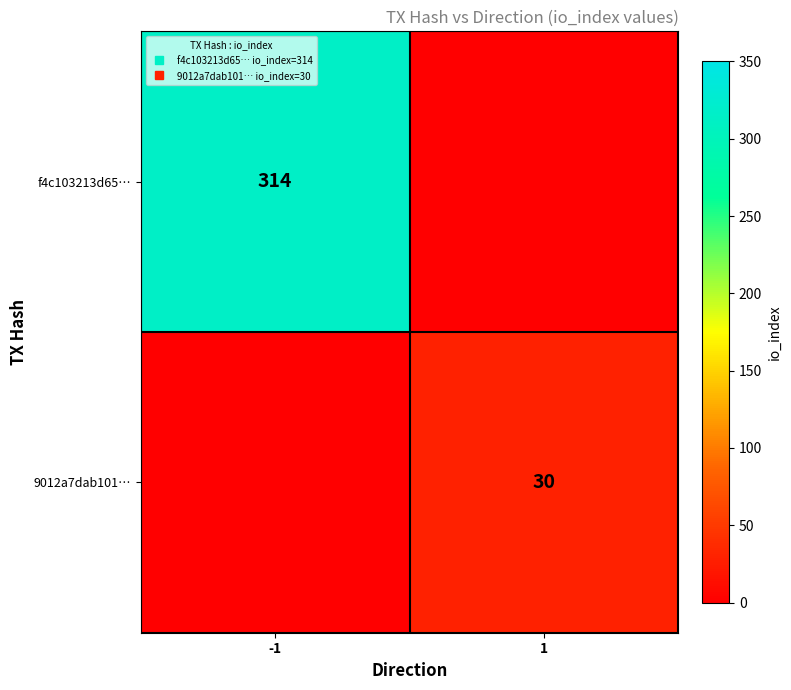

Count the f4c103213d65… values in the range 0 to 314.

2